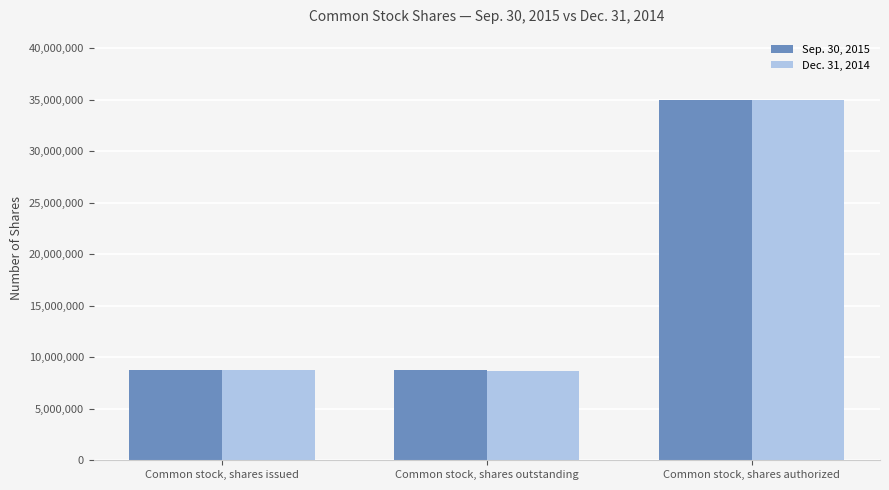

What is the average value of the Sep. 30, 2015 series?

17503872